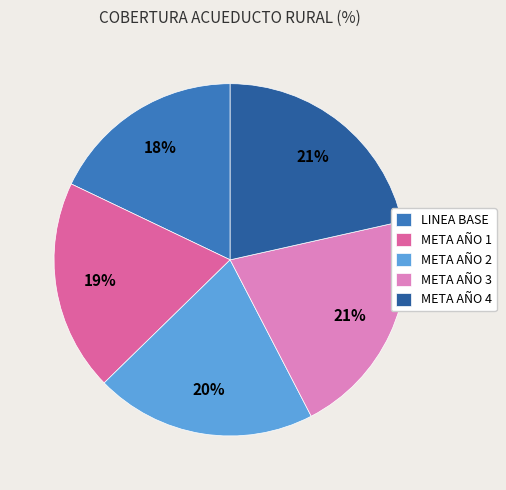

Do LINEA BASE and META AÑO 4 together represent more than half of the pie?

No